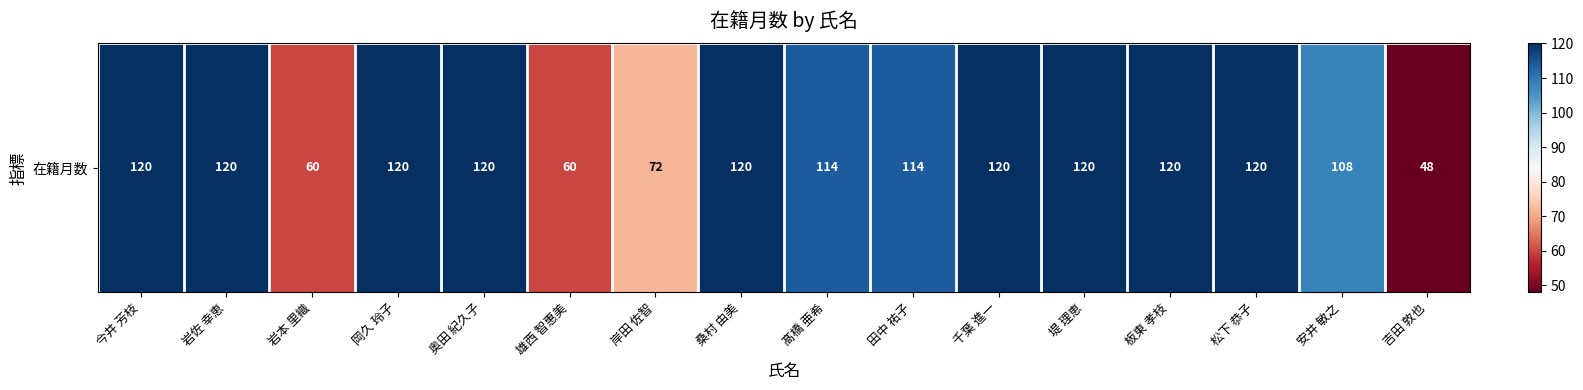

Count the number of categories in the chart.

16